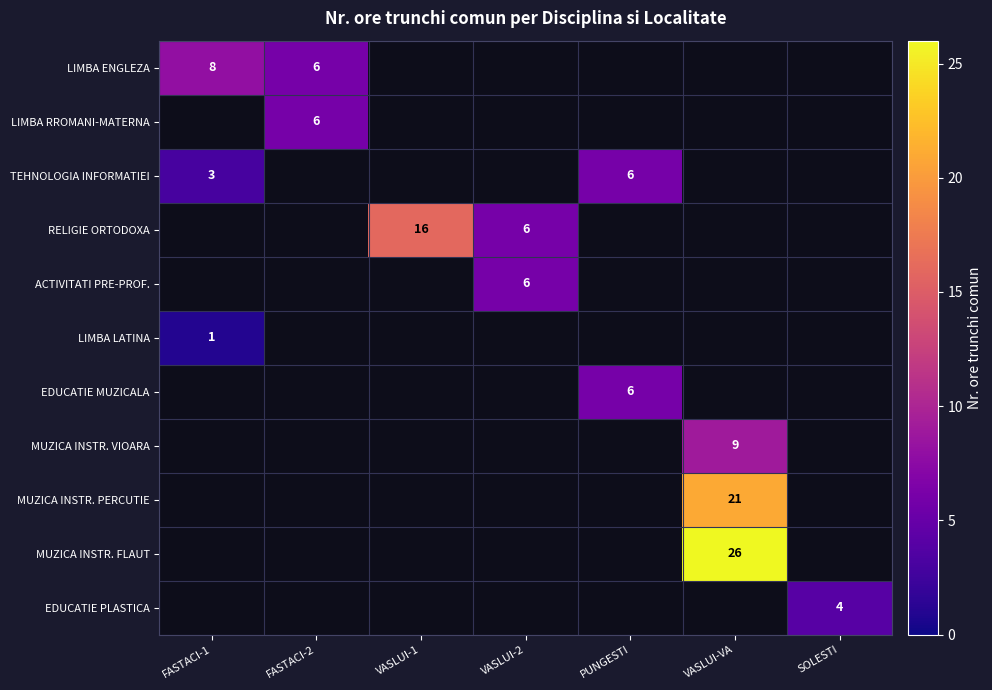

What is the spread (max minus min) of values at VASLUI-1?

16